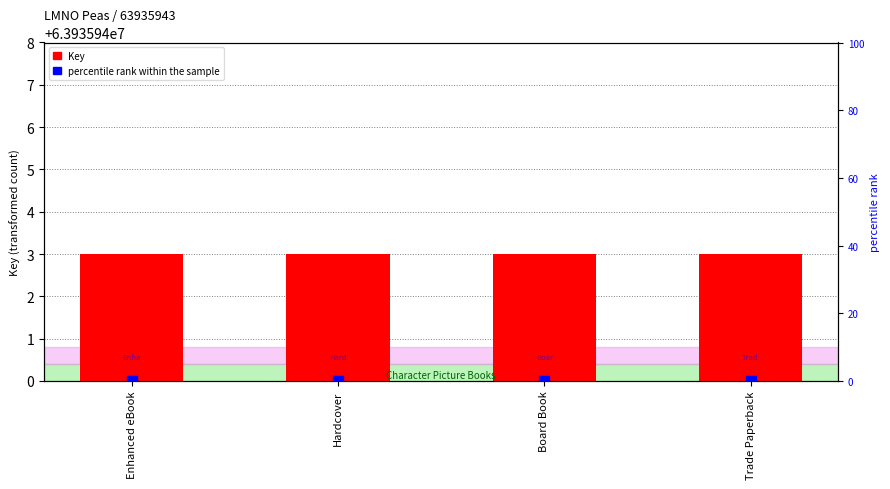

Which series has the largest total across all categories?

Key